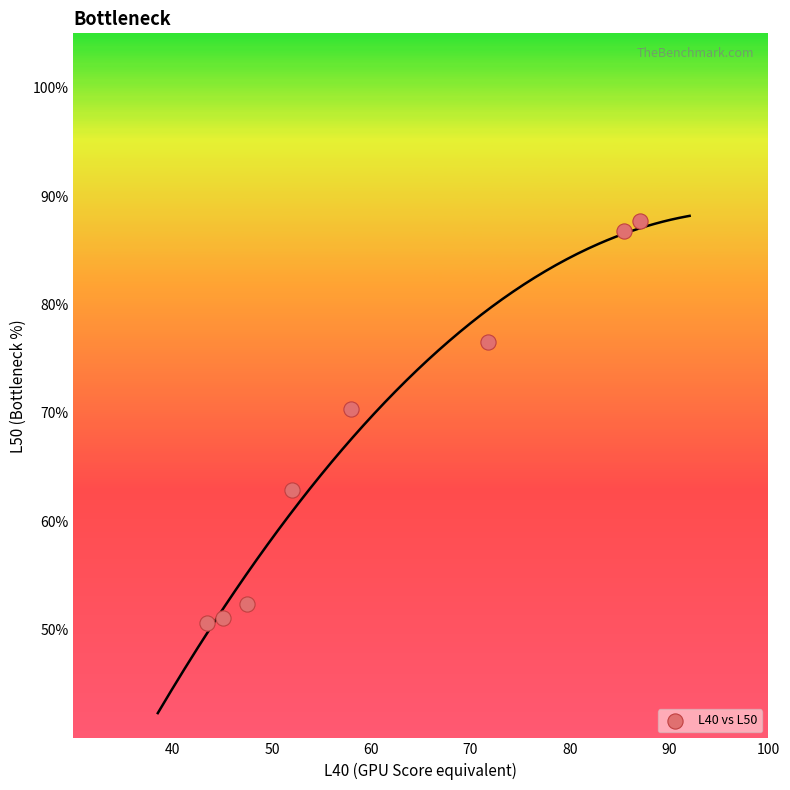

What is the range of X values (max minus min)?

43.6